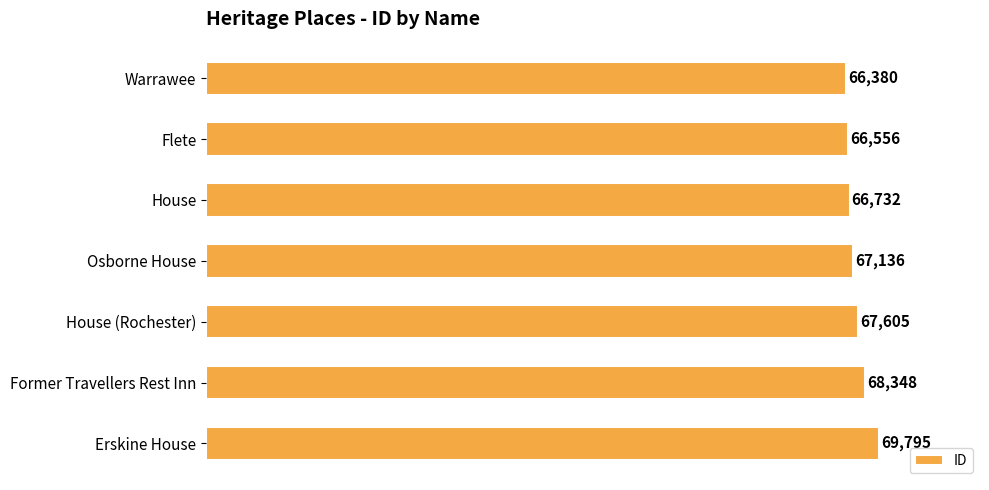

Approximately how many times larger is the value at Former Travellers Rest Inn compared to Erskine House?

1.0